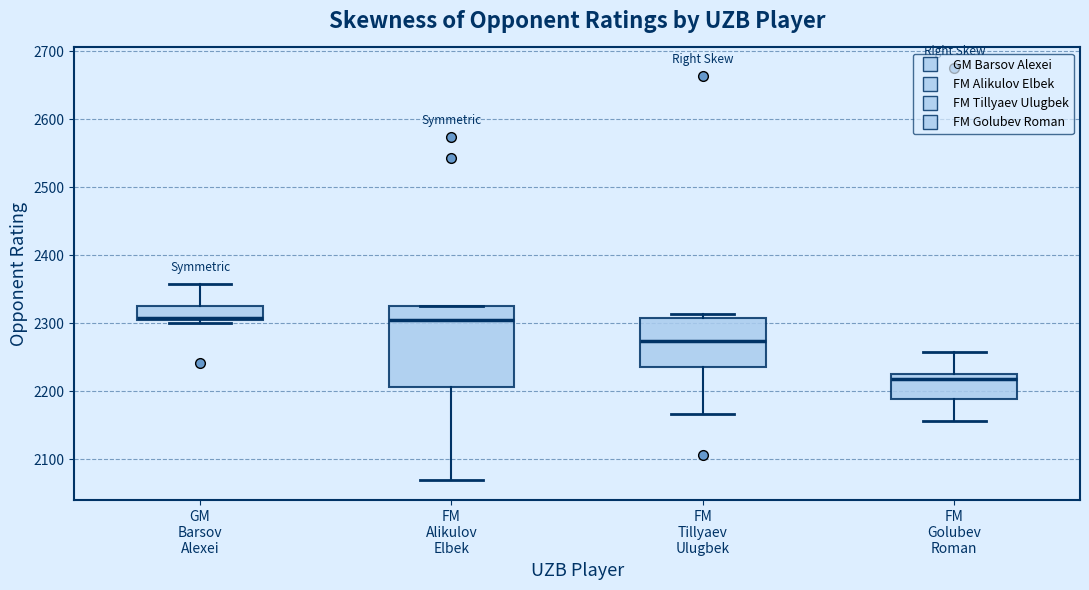

Where is the lower edge of the box for FM Alikulov Elbek on the y-axis? The values are not printed on the chart, so give them approximately, as read against the axis.

2210